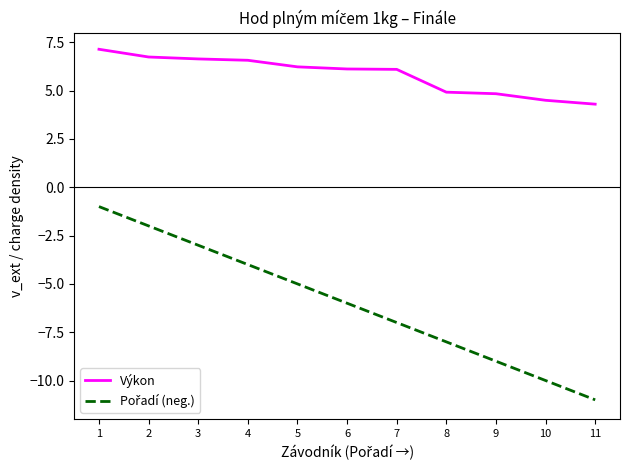

How many lines are shown in the chart?

2